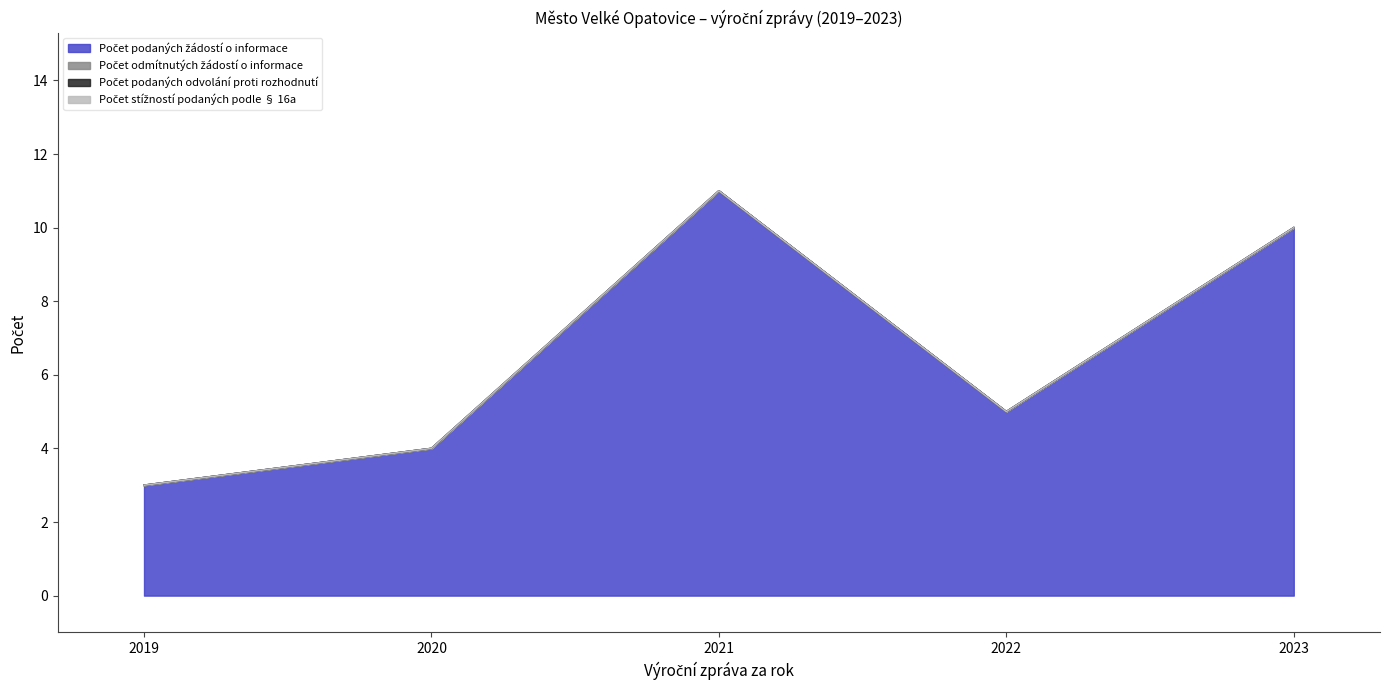

What is the spread (max minus min) of values at 2019?

3